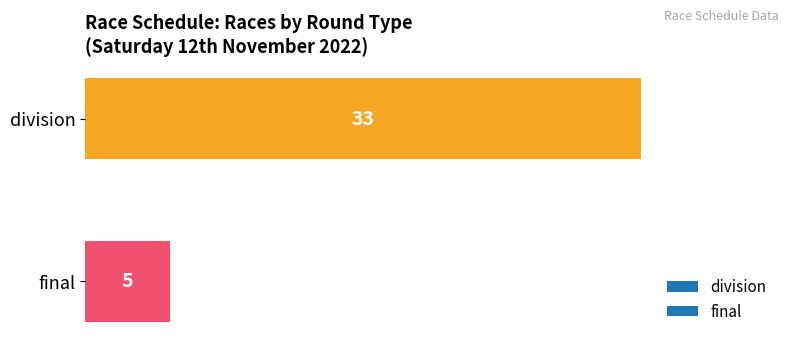

What is the change in value from final to division?

+28